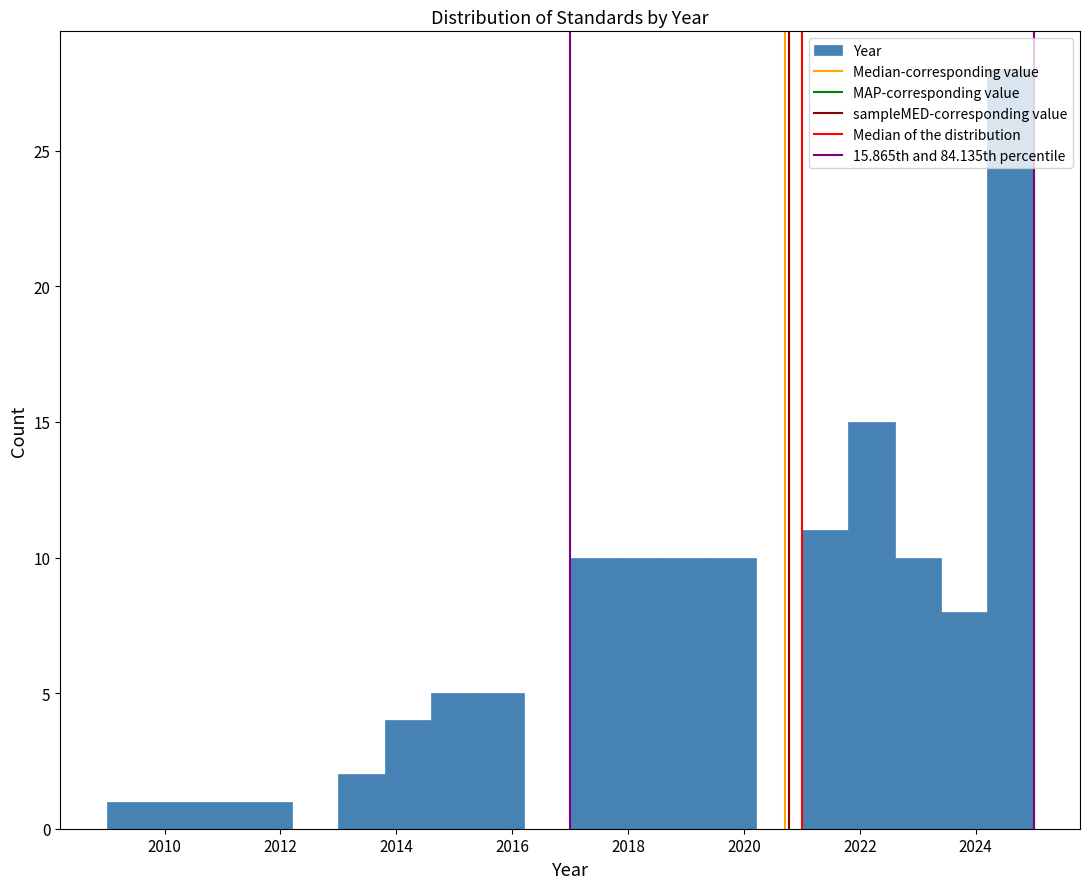

Over which range of the x-axis is the bar tallest?

2024.2 to 2025.0